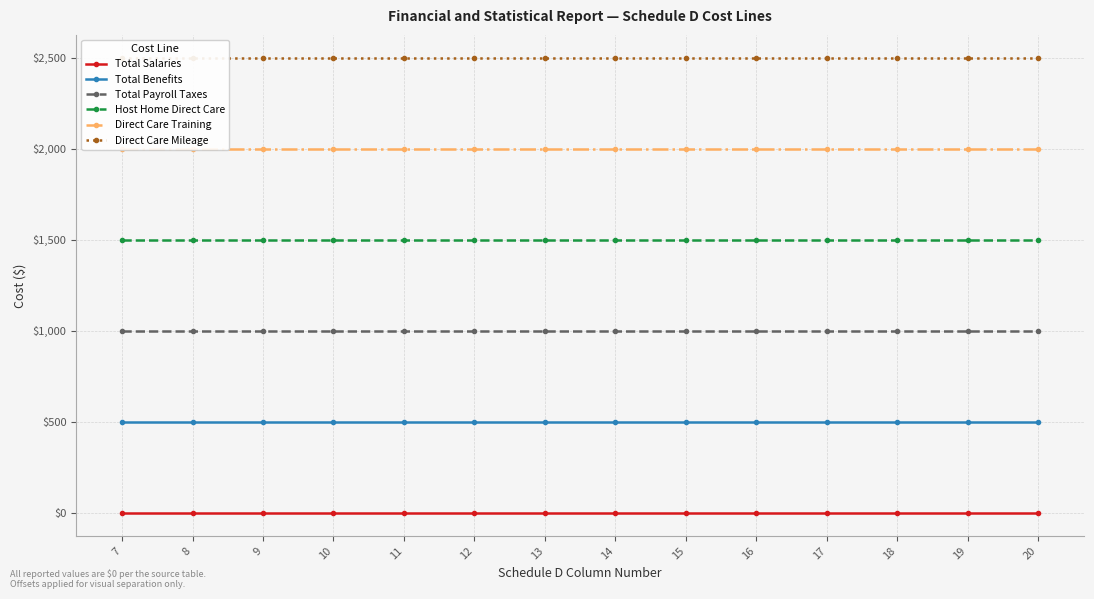

Which label corresponds to the largest value in the chart?

7